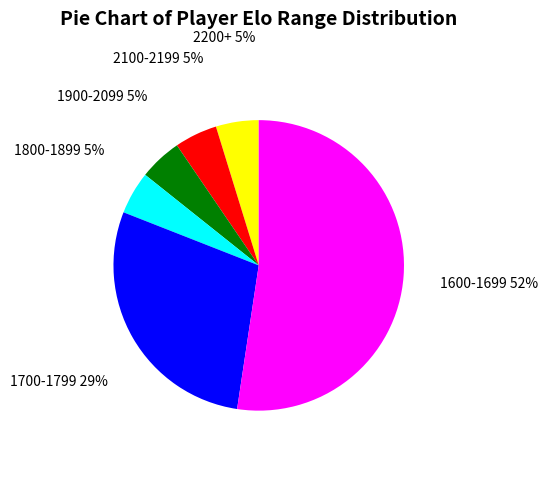

Is it true that 2200+ is 5% of the pie?

True